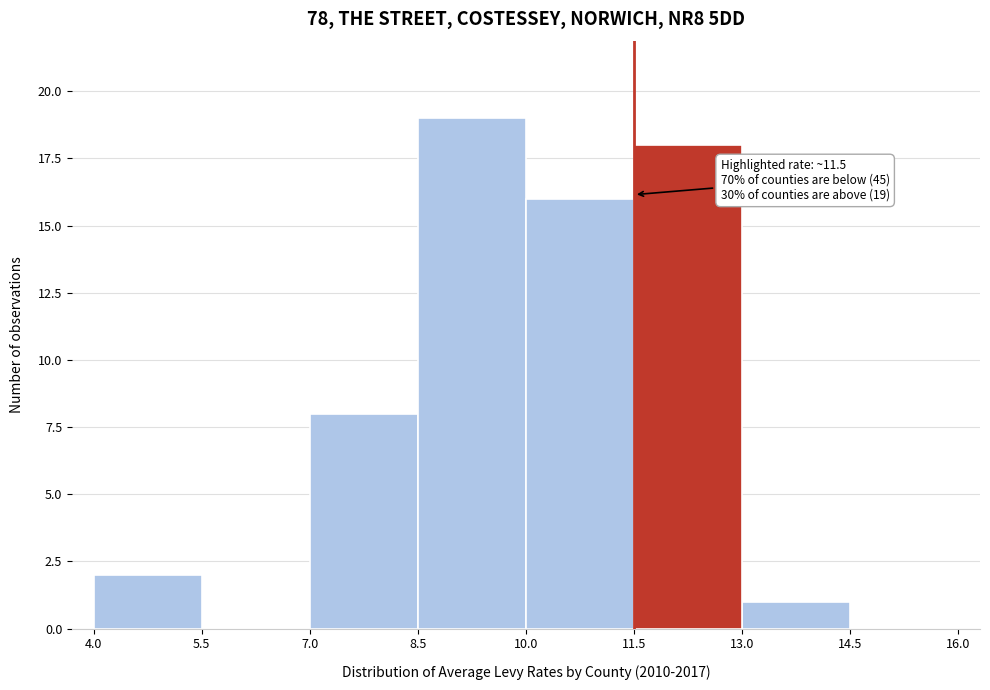

Over which range of the x-axis is the bar tallest?

8.5 to 10.0